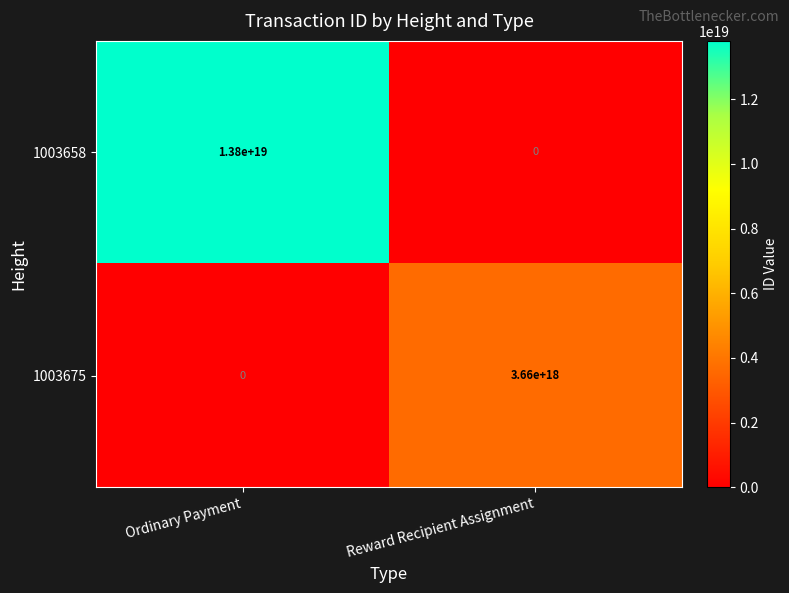

At which category is the sum across all series the highest?

Ordinary Payment